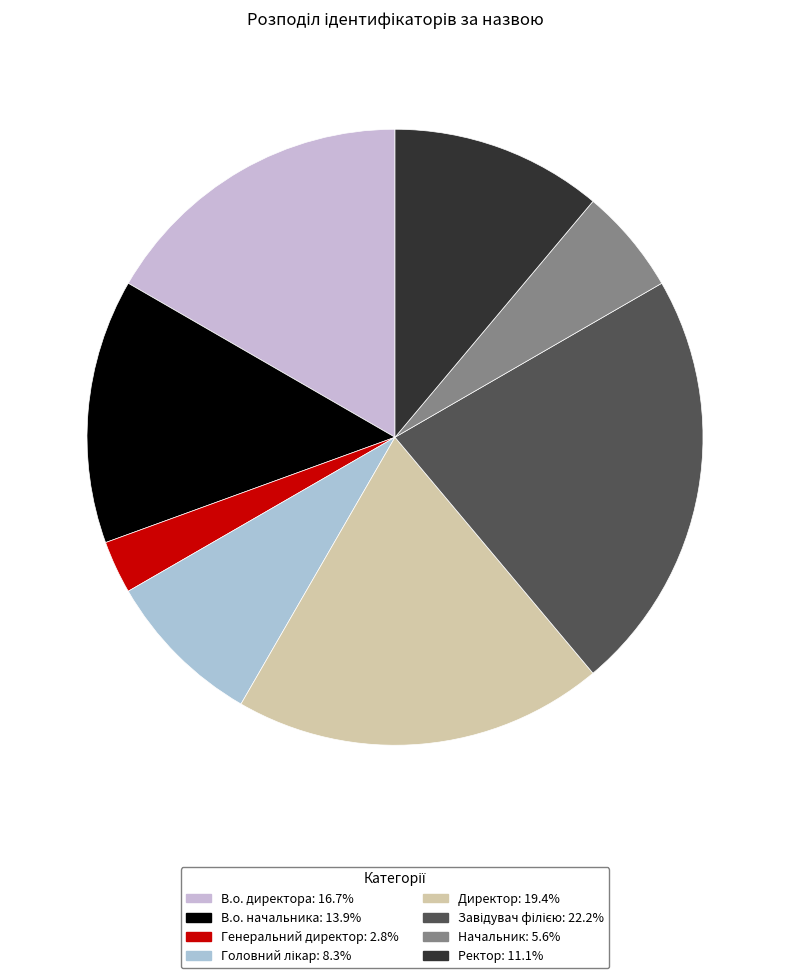

How many segments does this pie chart have?

8